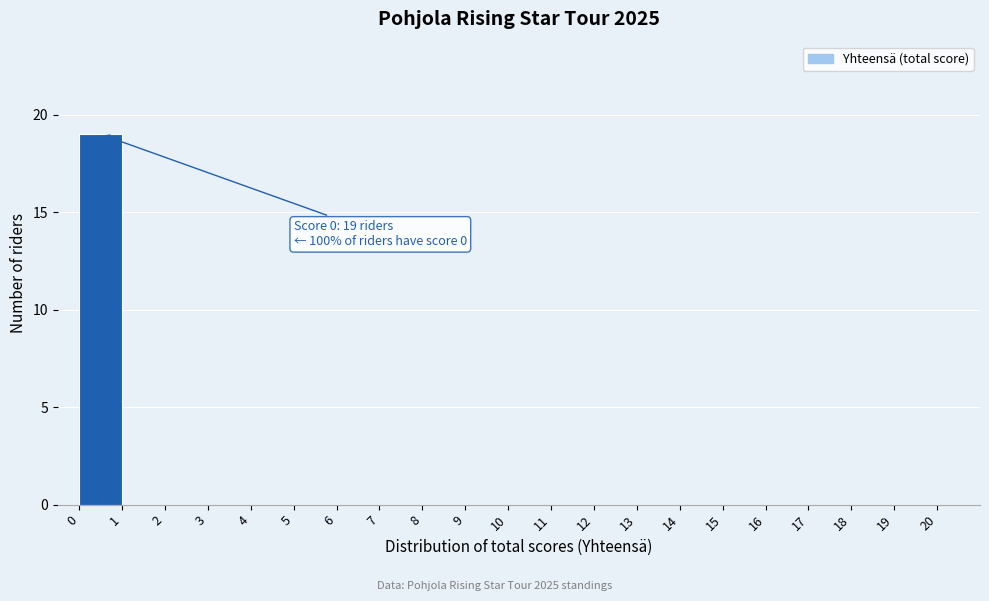

Which range on the x-axis has the tallest bar?

0 to 1